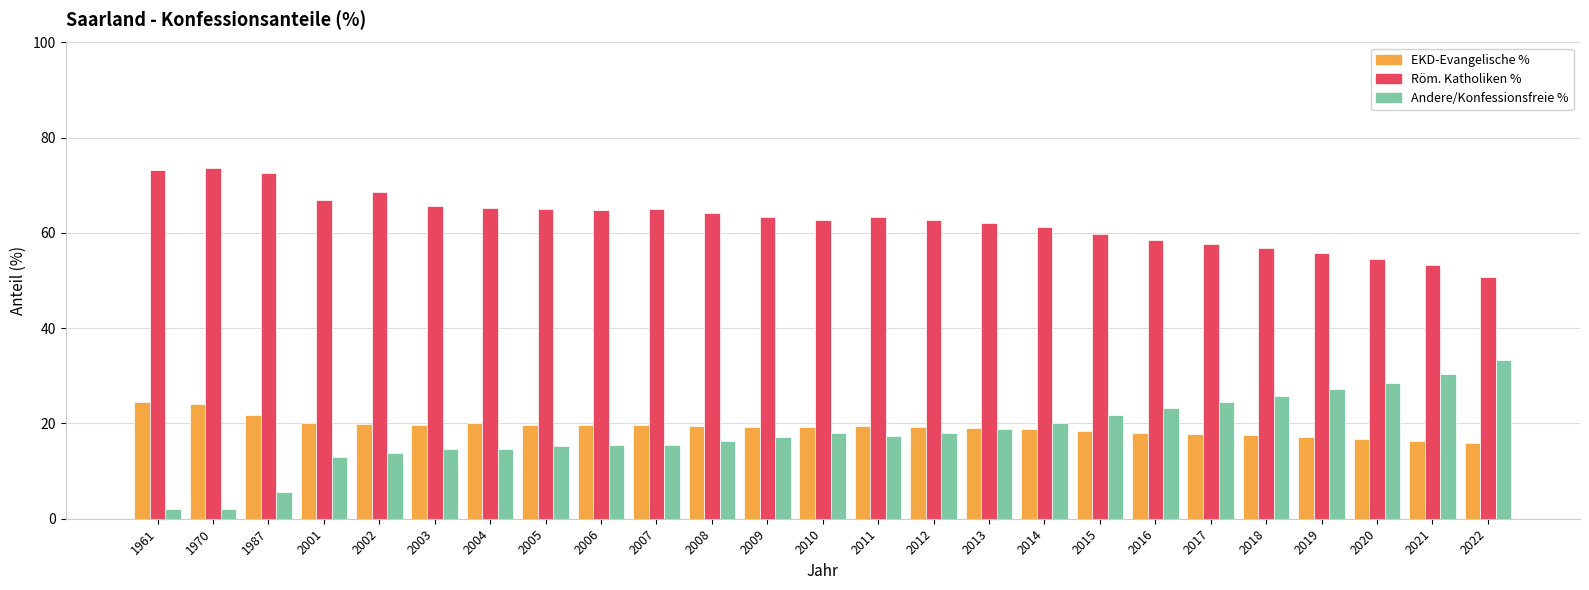

List the series in order of their peak value, lowest first.

EKD-Evangelische %, Andere/Konfessionsfreie %, Röm. Katholiken %